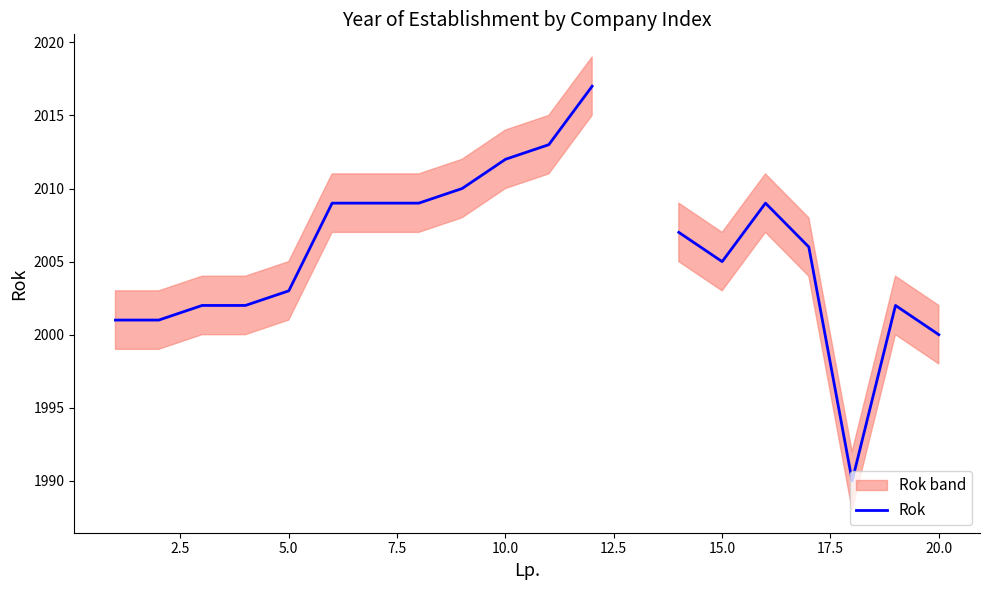

How many points are higher than both their immediate neighbors (excluding endpoints)?

2